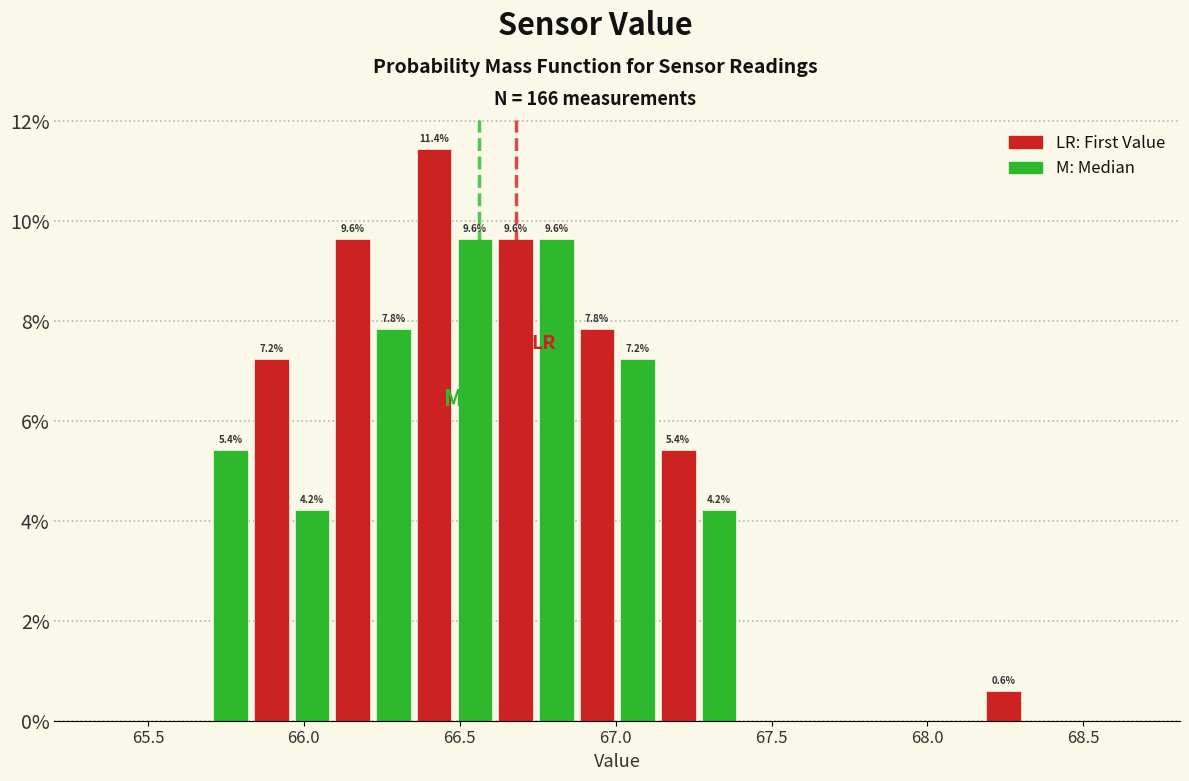

Read against the x-axis, roughly where is the centre of the tallest bar?

66.40